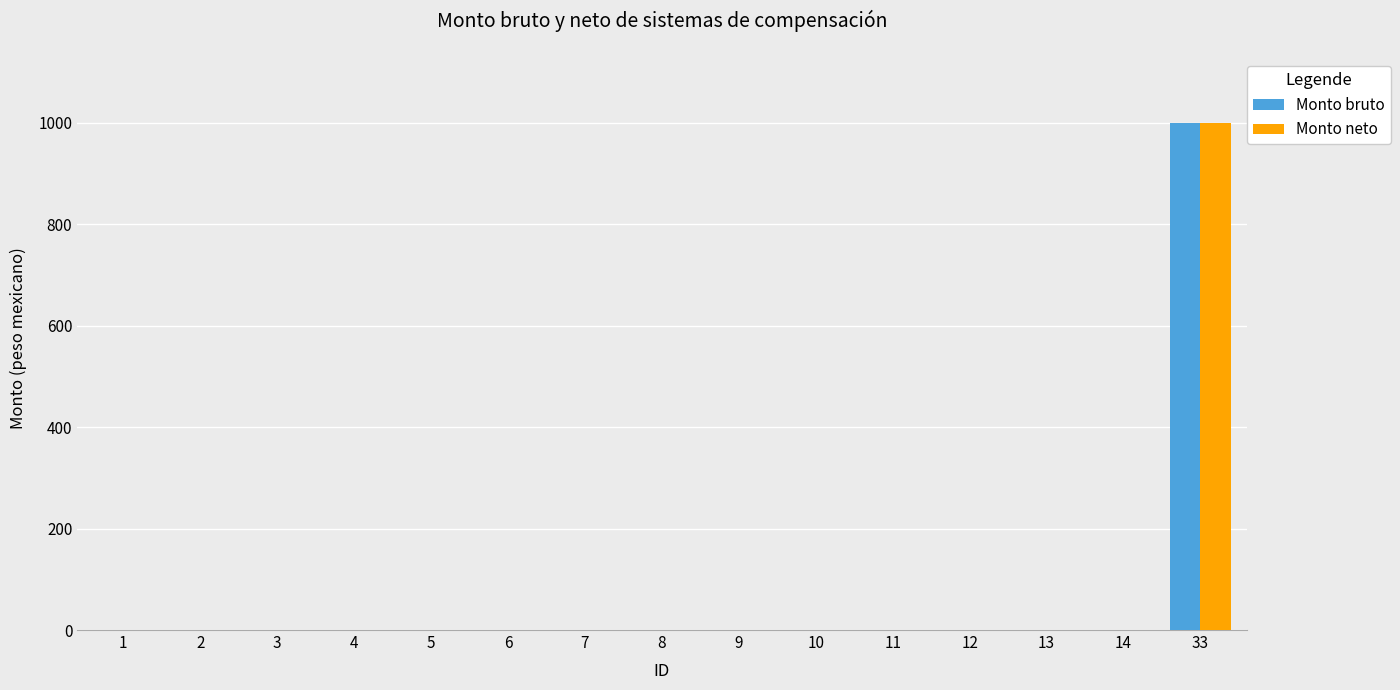

At which category is the sum across all series the highest?

33